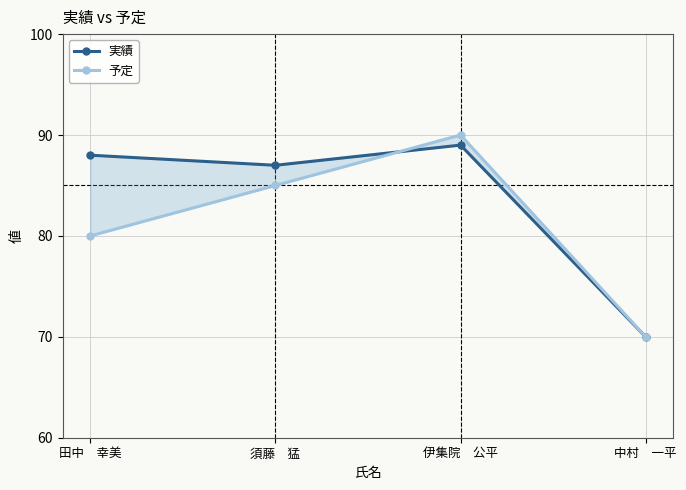

Which series has the largest total across all categories?

実績